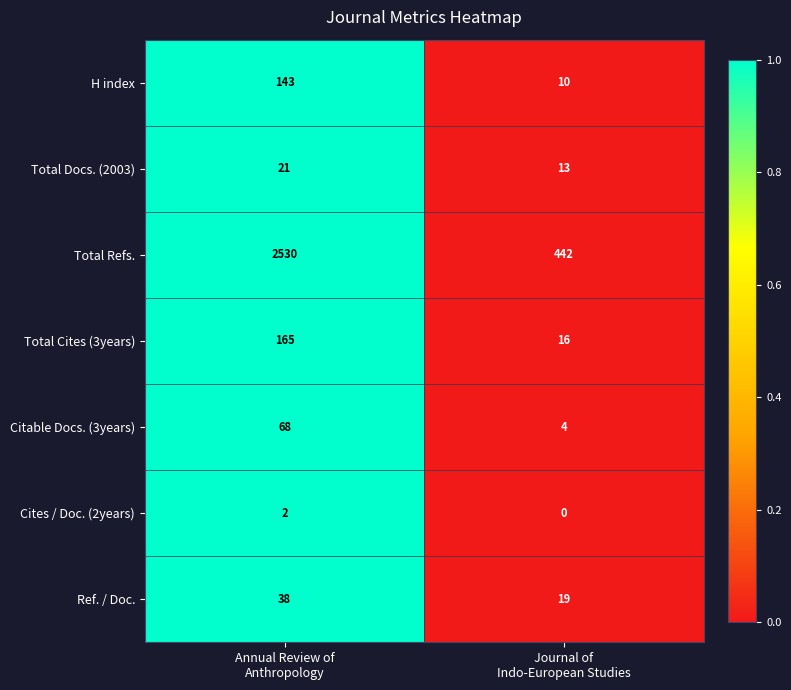

Which series has the largest total across all categories?

Total Refs.